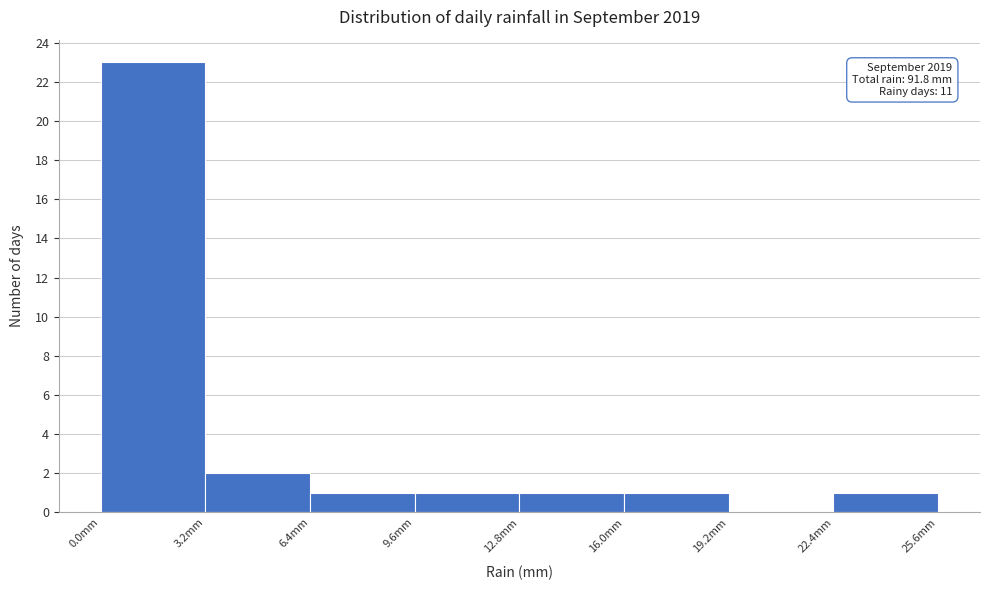

Which range on the x-axis has the tallest bar?

0.0 to 3.2